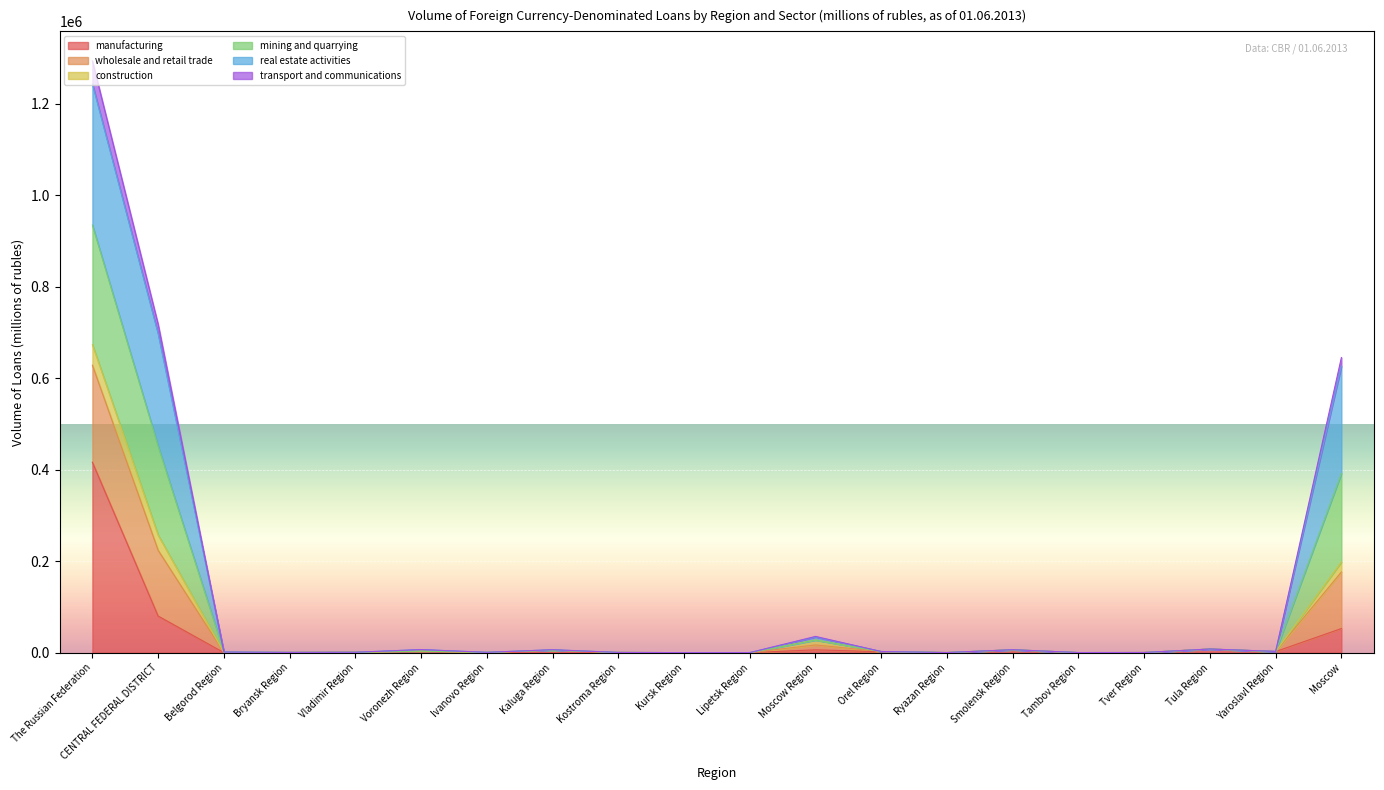

At which category is the sum across all series the highest?

The Russian Federation